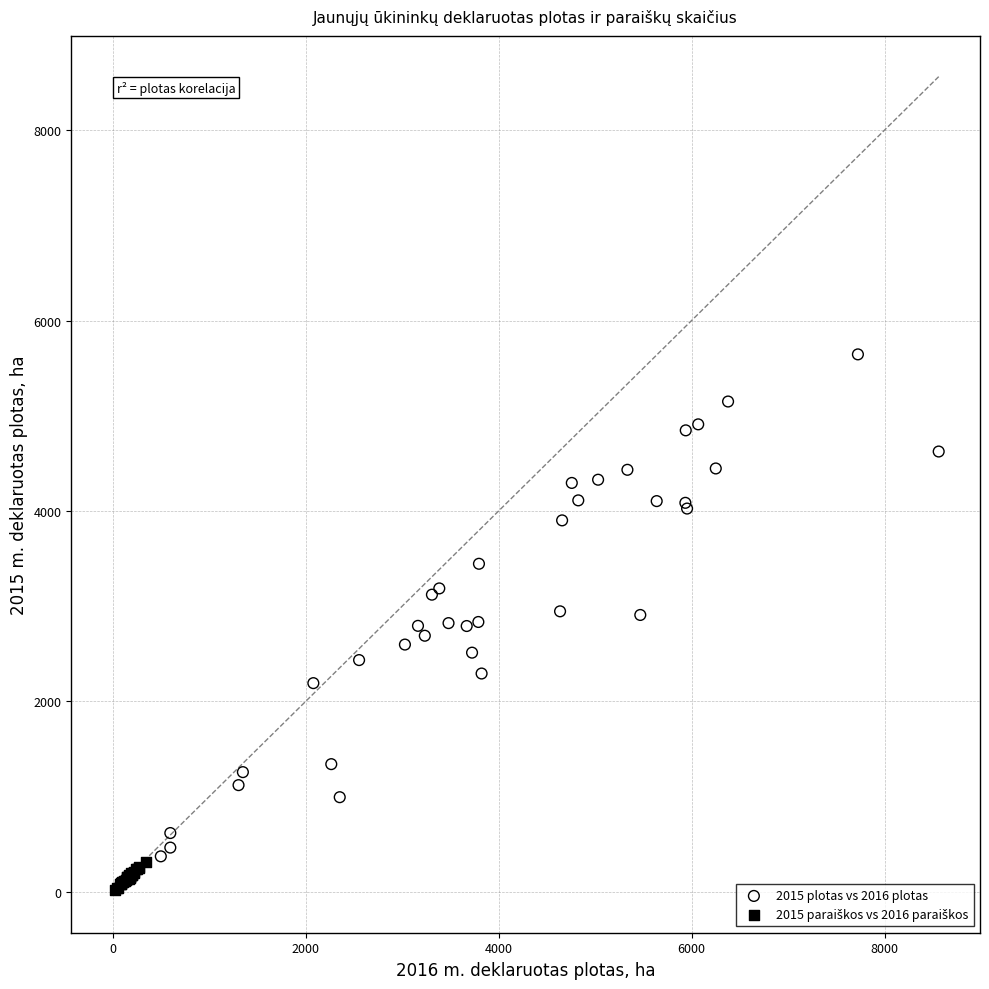

Which series has the largest Y range (max minus min)?

2015 plotas vs 2016 plotas